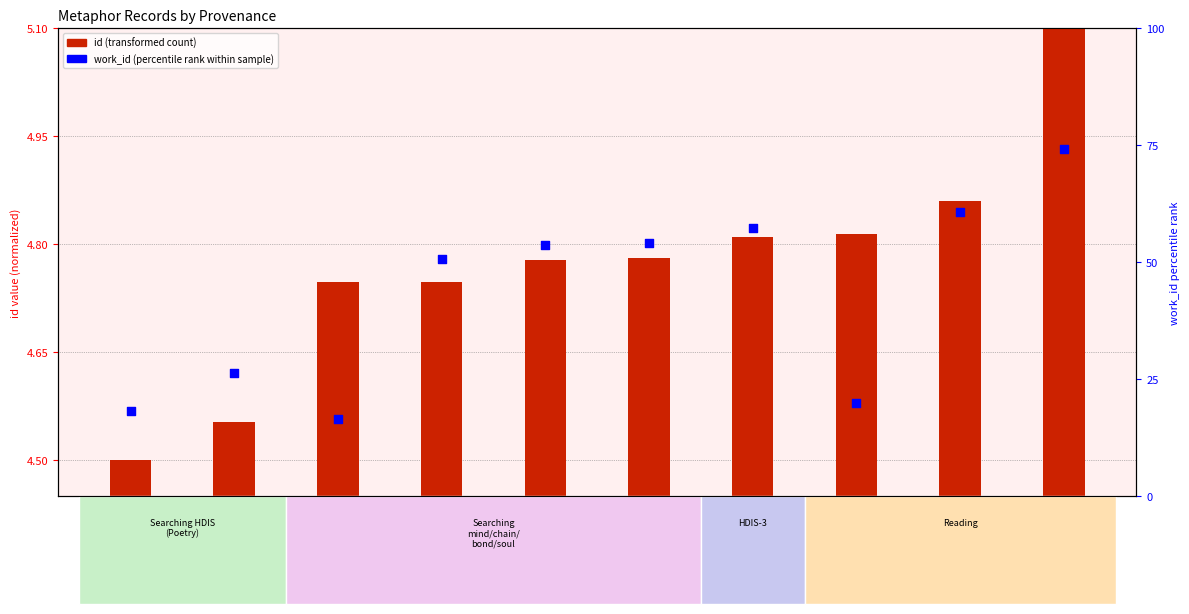

Is the value of id (transformed count) at bond+soul greater than the value of work_id (percentile rank within sample) at mind+chain?

No